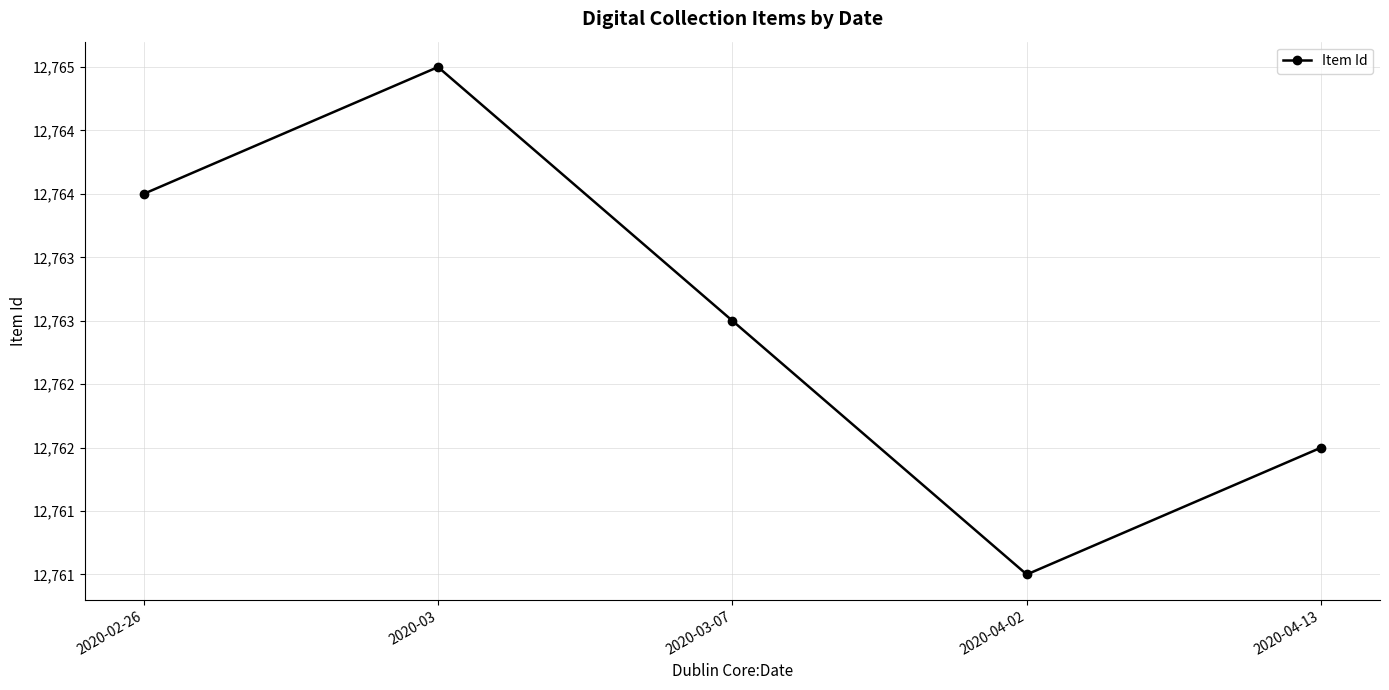

What is the label of the 3rd point from the right?

2020-03-07